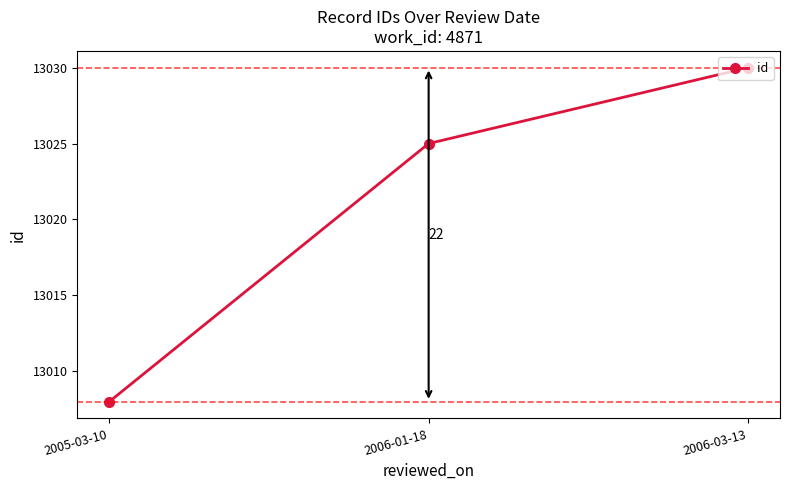

Which has a higher value, 2006-03-13 or 2005-03-10?

2006-03-13